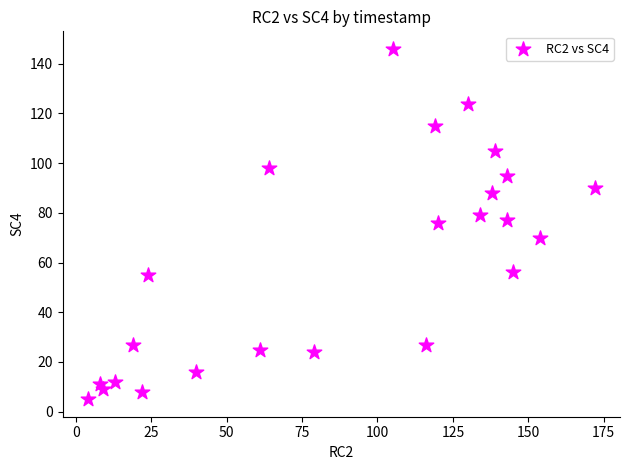

What is the range of X values (max minus min)?

168